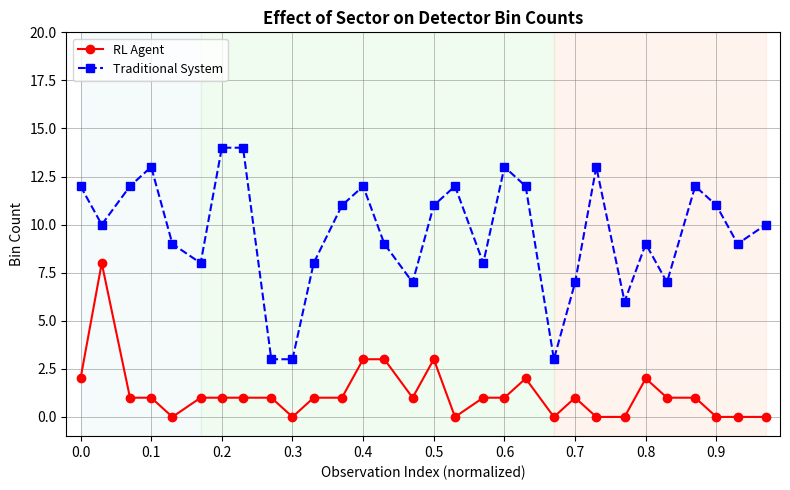

True or false: Traditional System and RL Agent cross at least once.

False